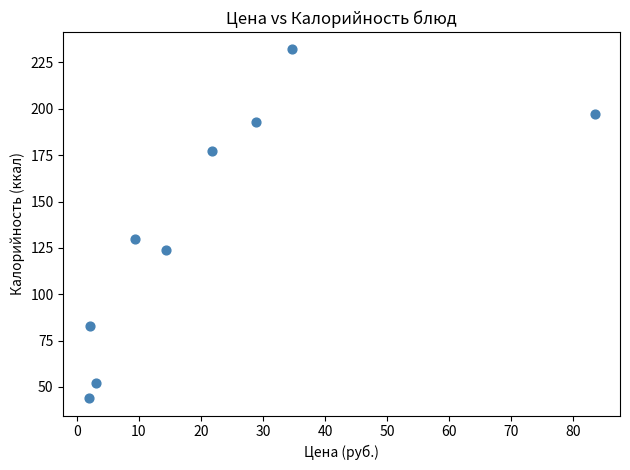

What is the average Y value?

136.8